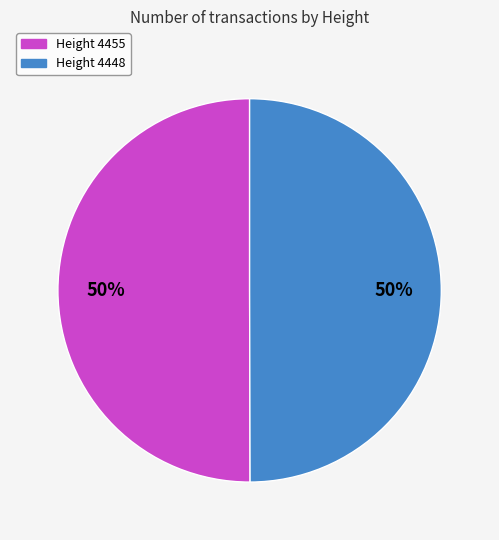

To the nearest percent, what is the average slice percentage?

50%